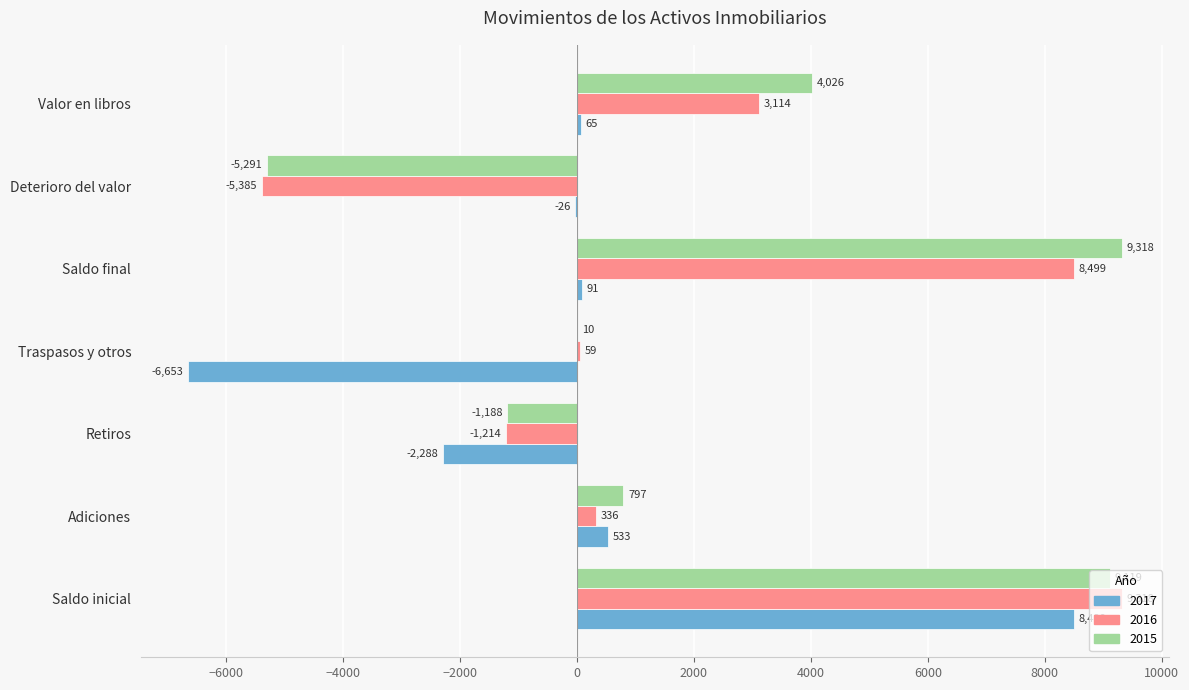

Read the 2017 value at Saldo final.

91